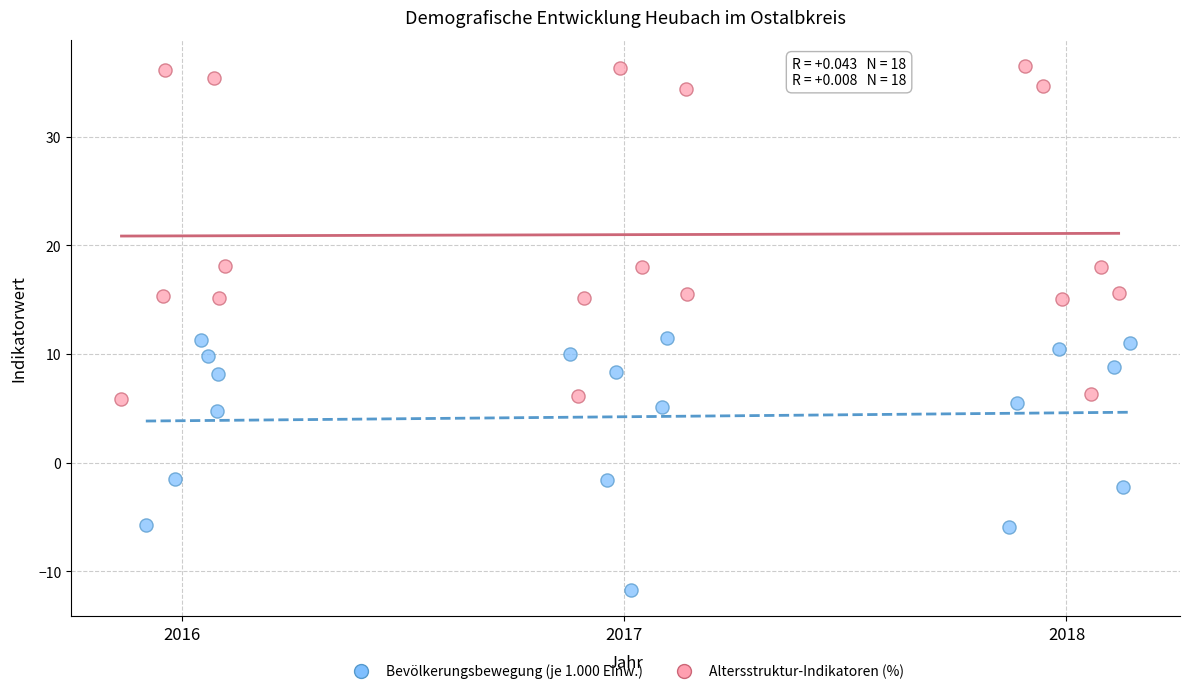

Which series reaches the minimum Y coordinate?

Bevölkerungsbewegung (je 1.000 Einw.)